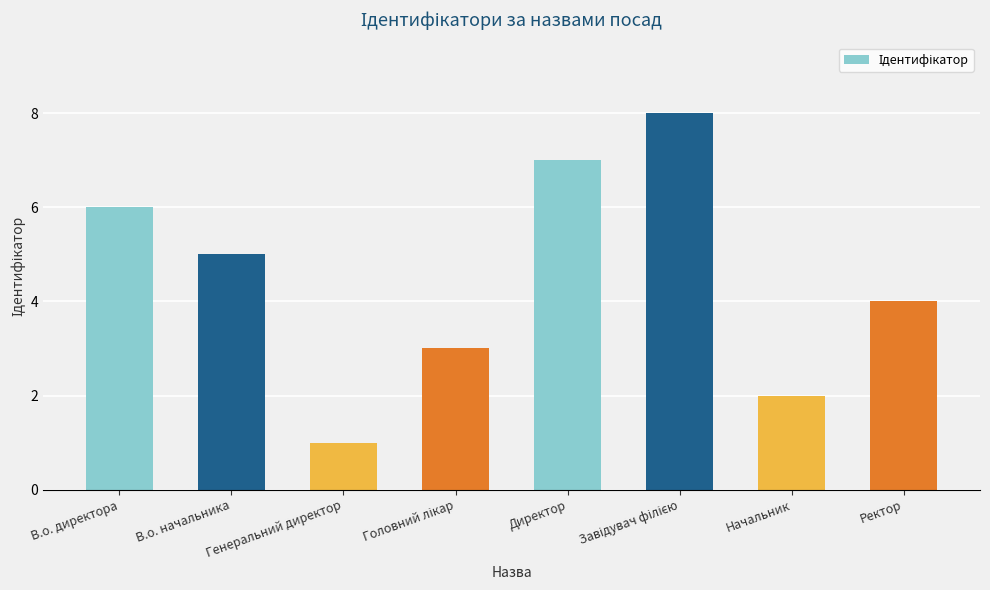

What is the sum of the values at Директор and В.о. директора?

13